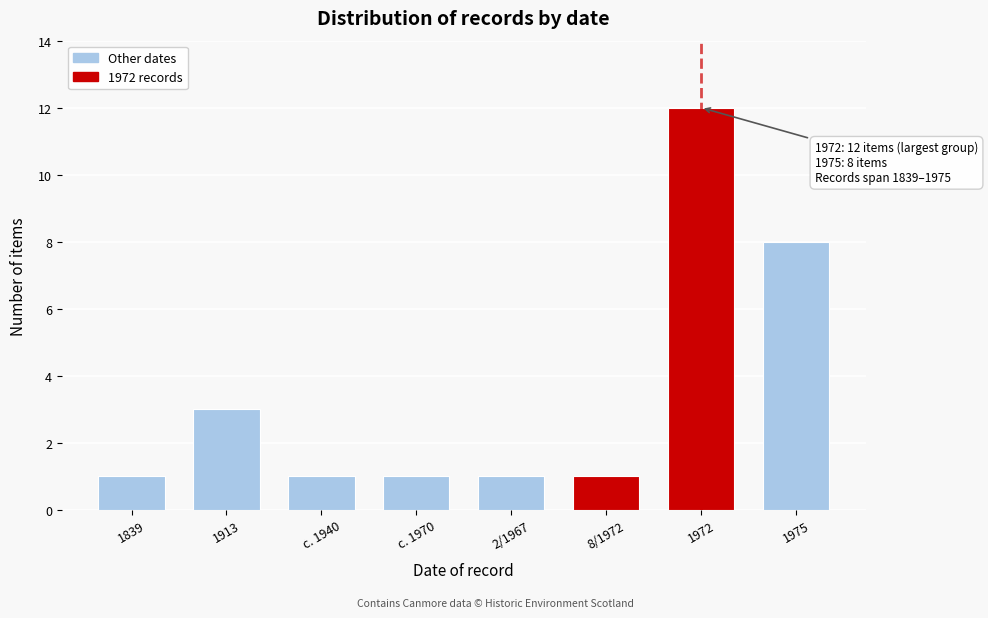

Reading left to right, extract all data points from this chart.

1839=1	1913=3	c. 1940=1	c. 1970=1	2/1967=1	8/1972=1	1972=12	1975=8